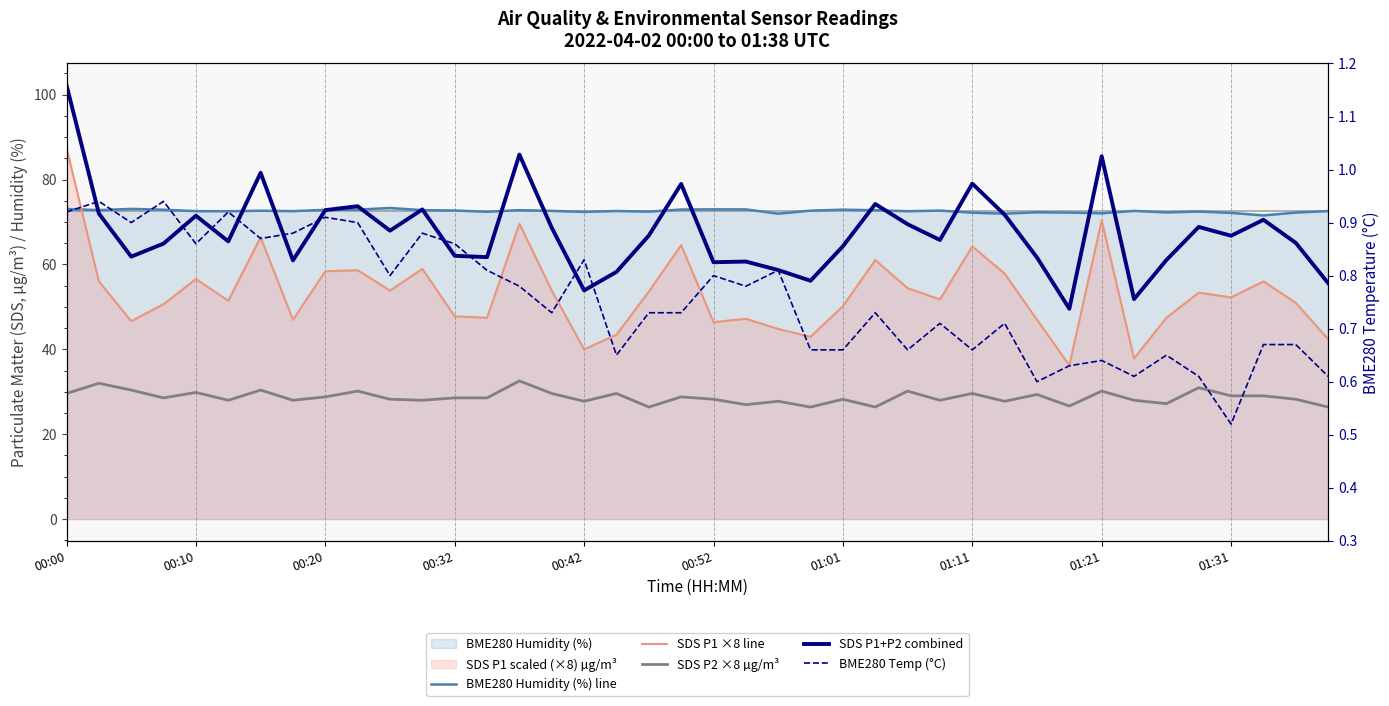

What is the lowest value of the SDS P2 ×8 µg/m³ series?

26.4